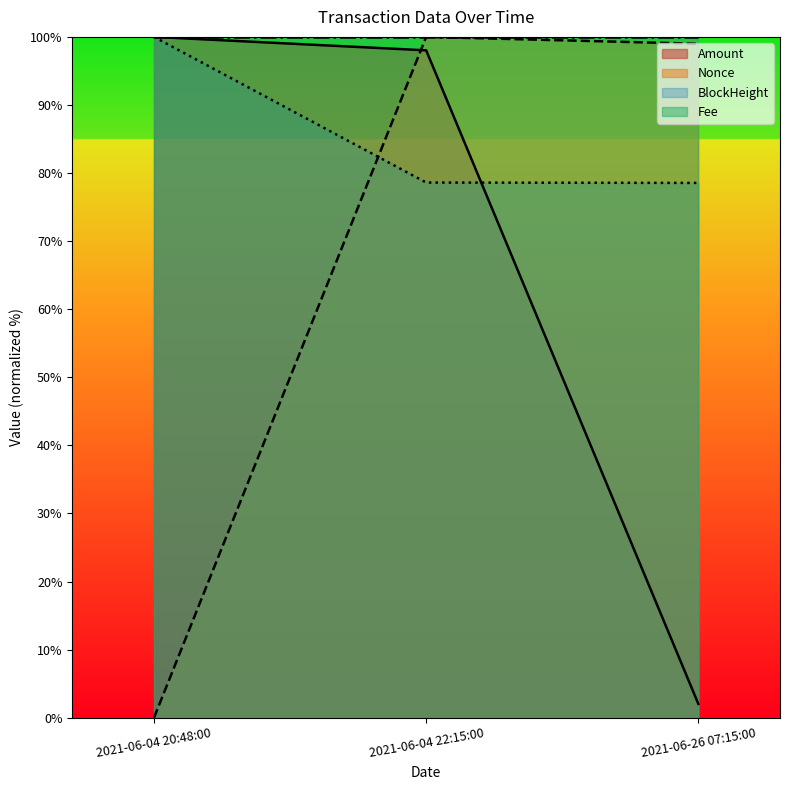

What is the sum of the Amount values at 2021-06-04 20:48:00 and 2021-06-26 07:15:00?

102.0